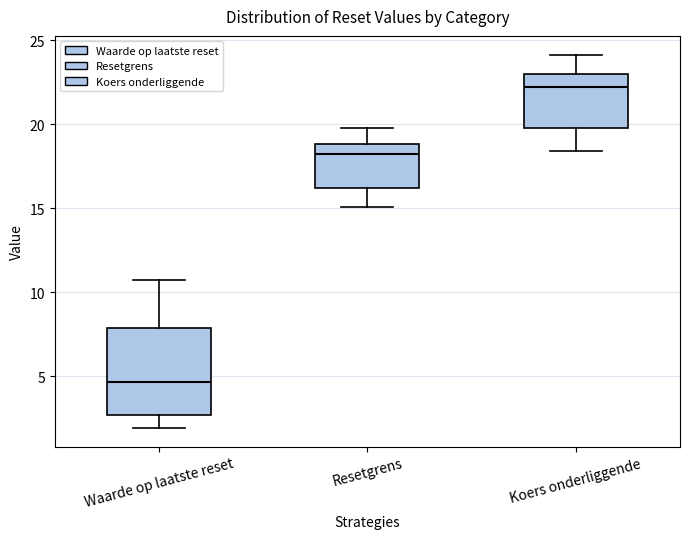

Comparing the boxes themselves (not the whiskers), which one is the tallest?

Waarde op laatste reset